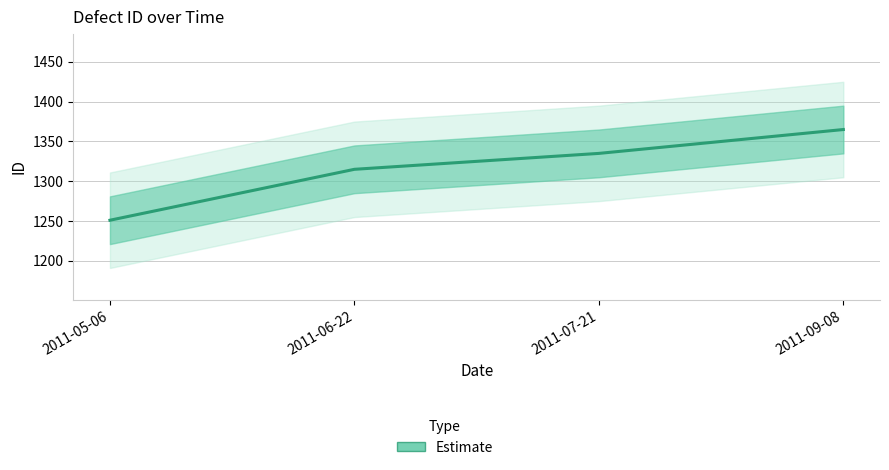

What is the average value?

1316